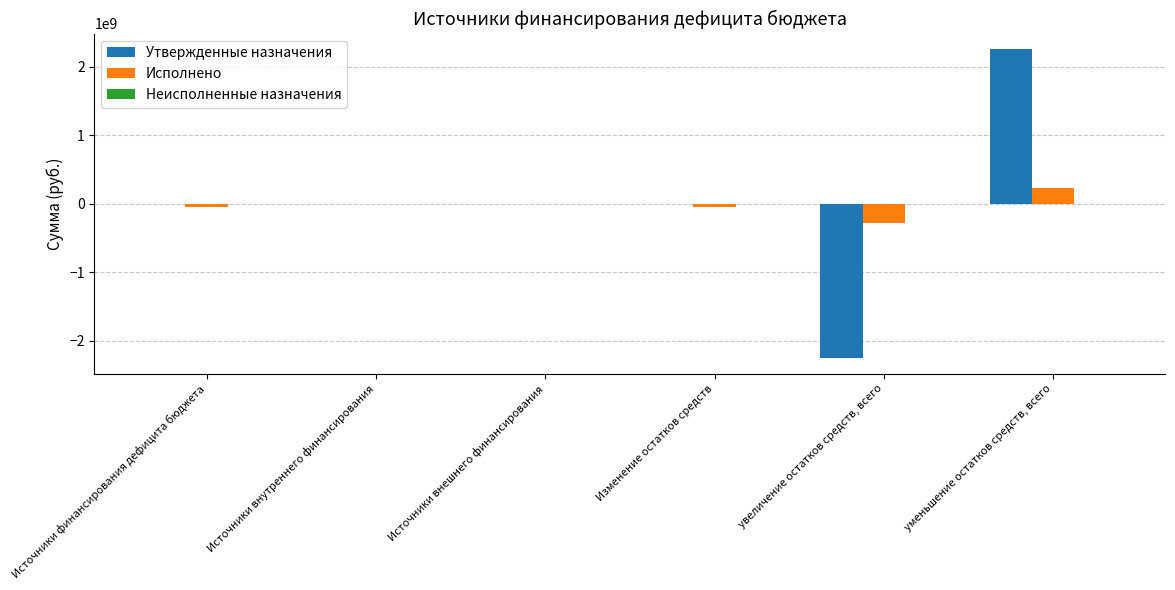

What is the highest value of the Утвержденные назначения series?

2255351965.0